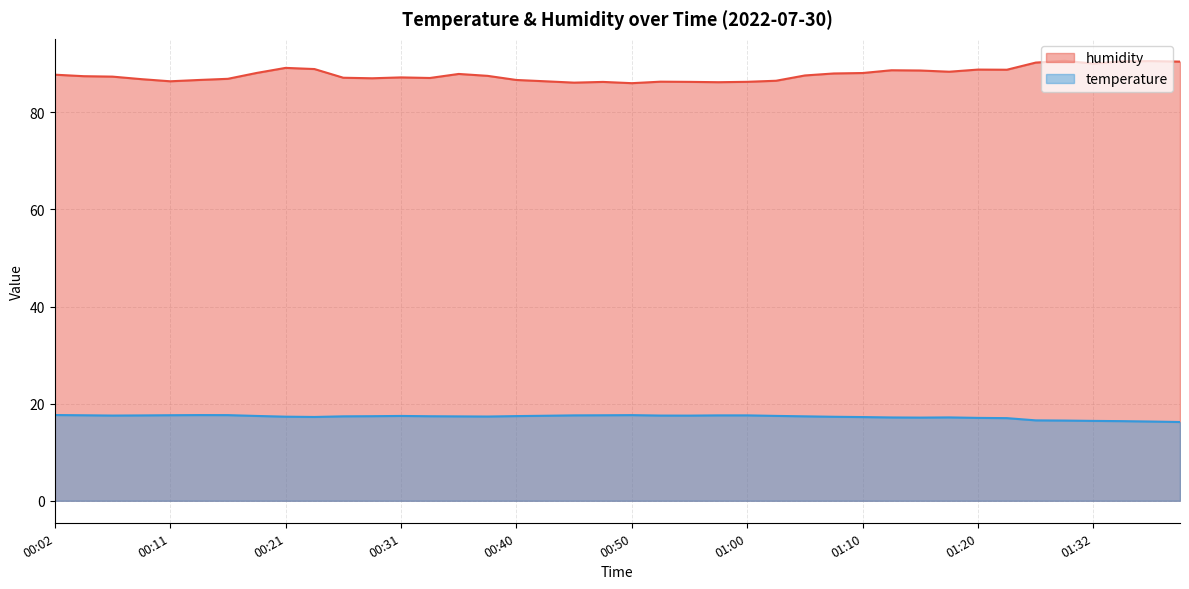

What is the sum of the humidity values at 00:11 and 00:36?

174.3